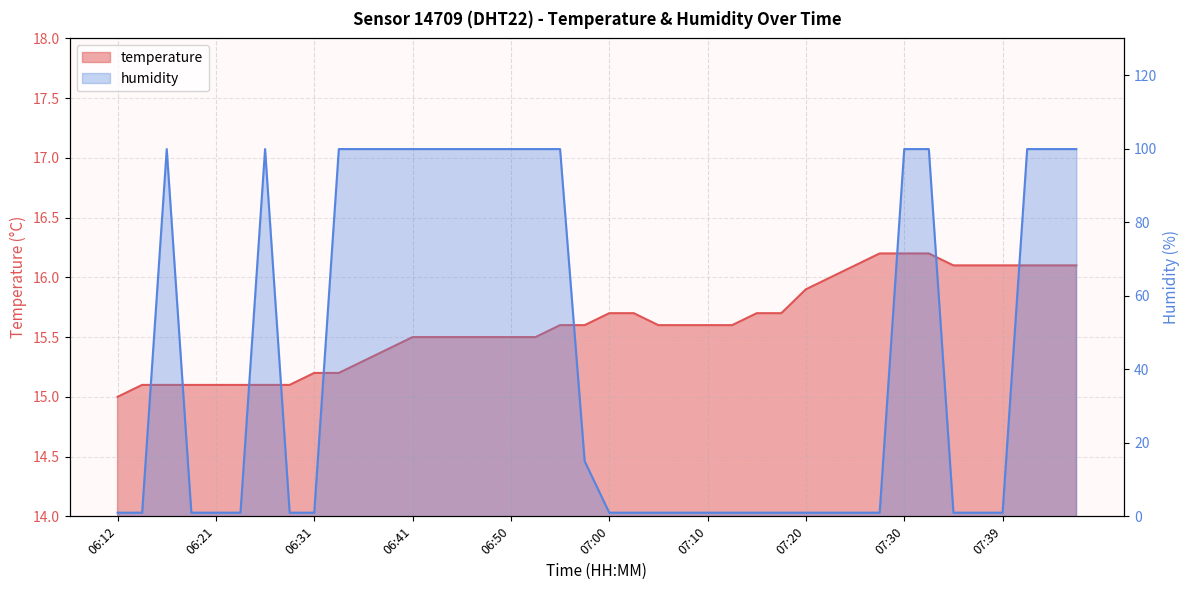

At which label is temperature closest to 15?

06:12